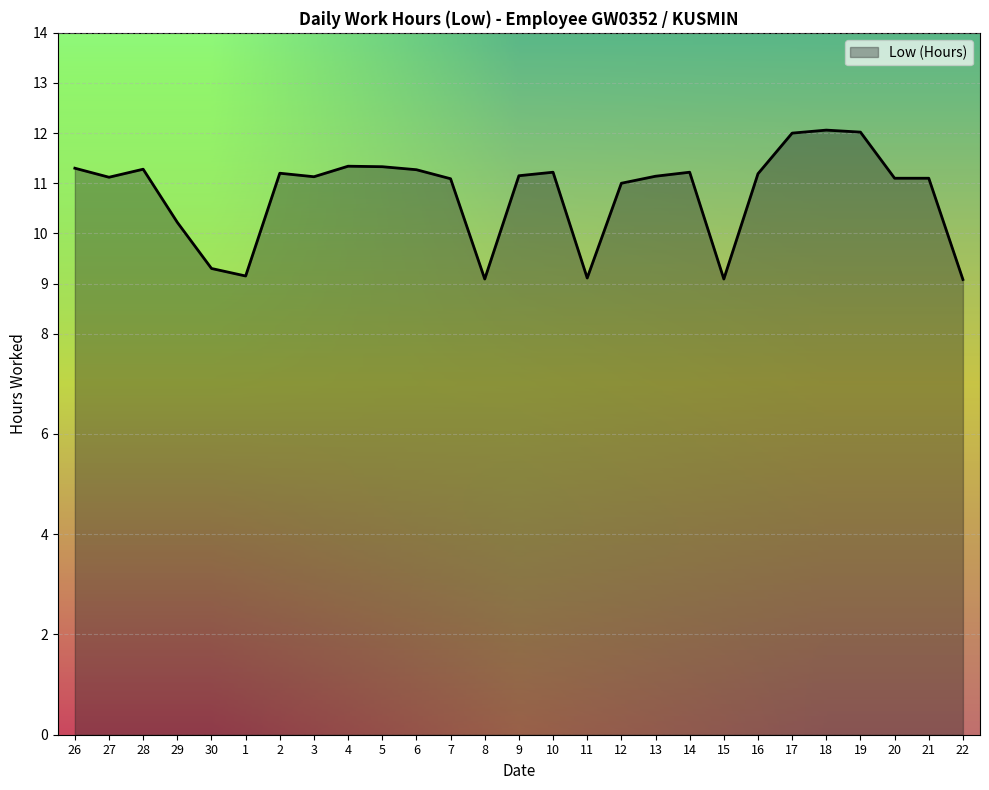

True or false: the data shows 15.2 at 22.

False